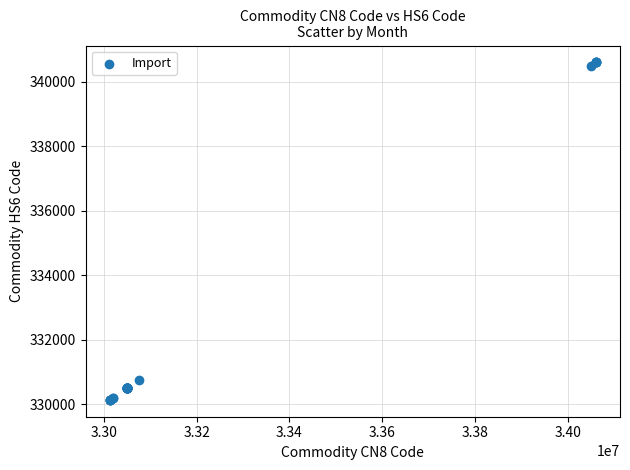

What Y value in the scatter plot is closest to 335364?

330749